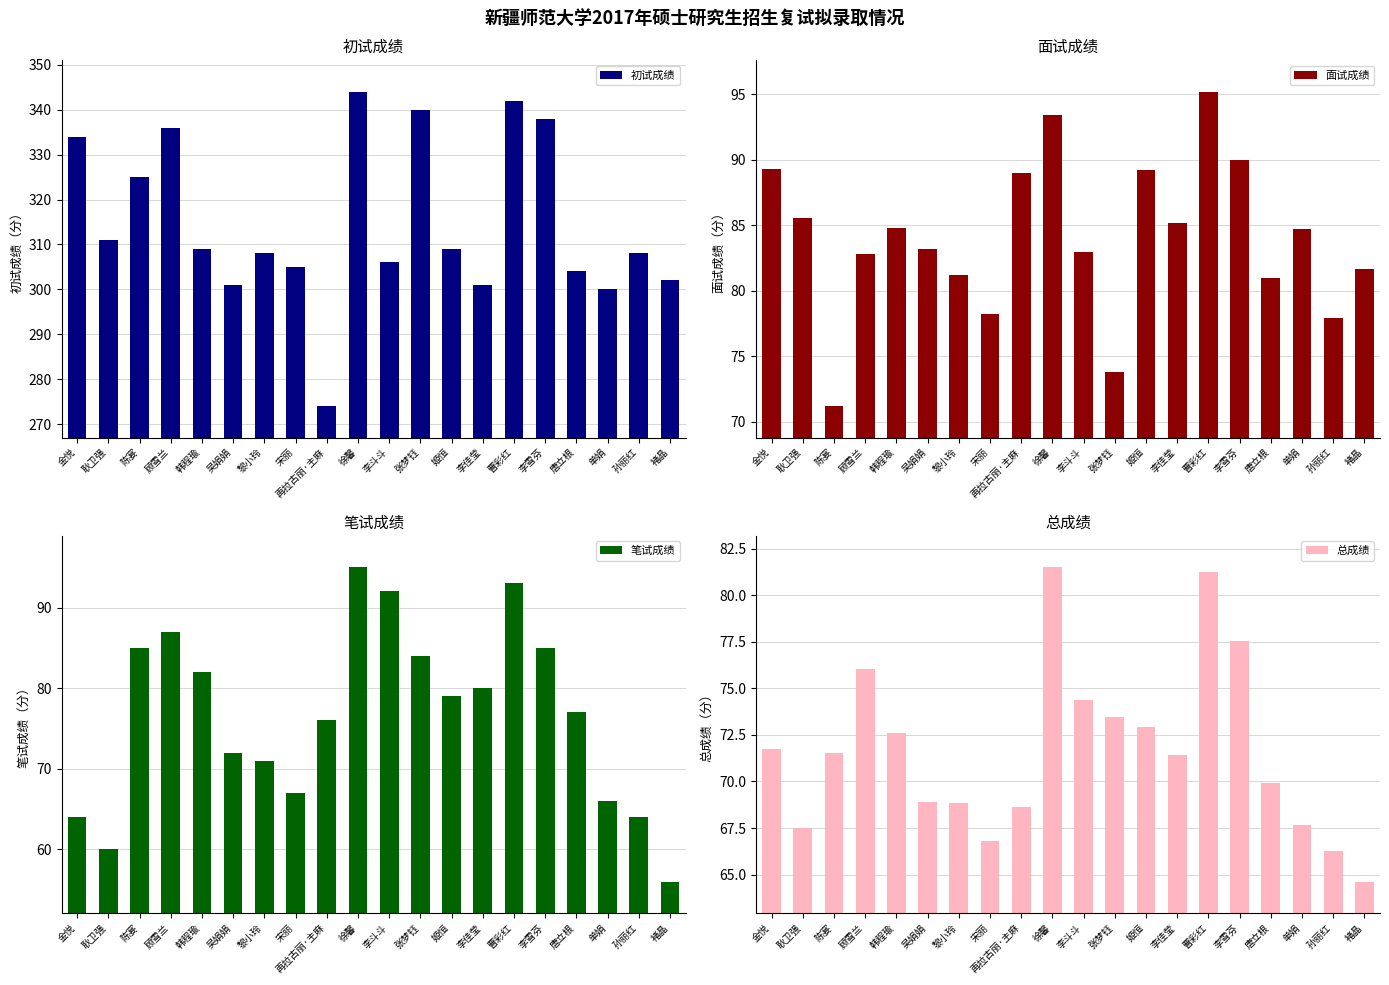

List the labels in order of 面试成绩 value, largest first.

曹彩红, 徐馨, 李雪芬, 金悦, 姬恒, 再拉古丽·主麻, 耿卫强, 李佳莹, 韩程瑜, 单娟, 吴娟娟, 李斗斗, 顾雪兰, 褚晶, 黎小玲, 唐立根, 宋丽, 孙丽红, 张梦钰, 陈宴